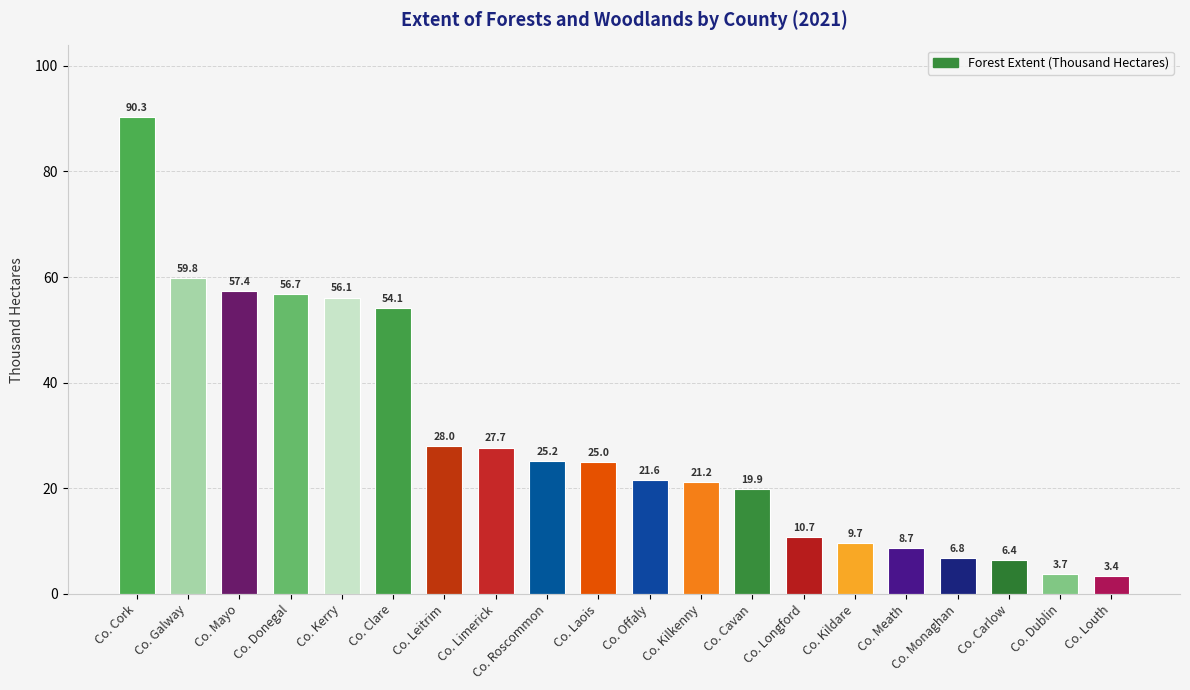

What is the greatest value displayed?

90.3